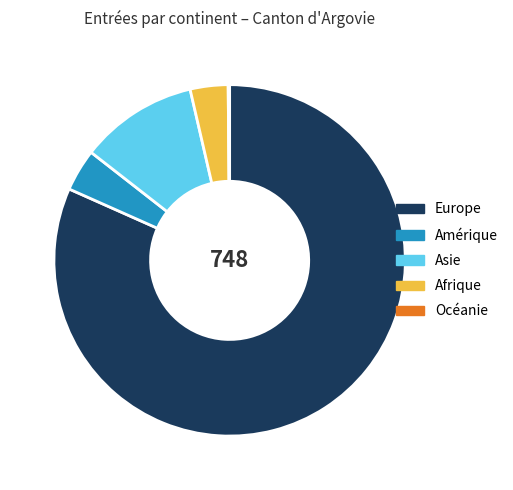

Is it true that Europe is 82% of the pie?

True